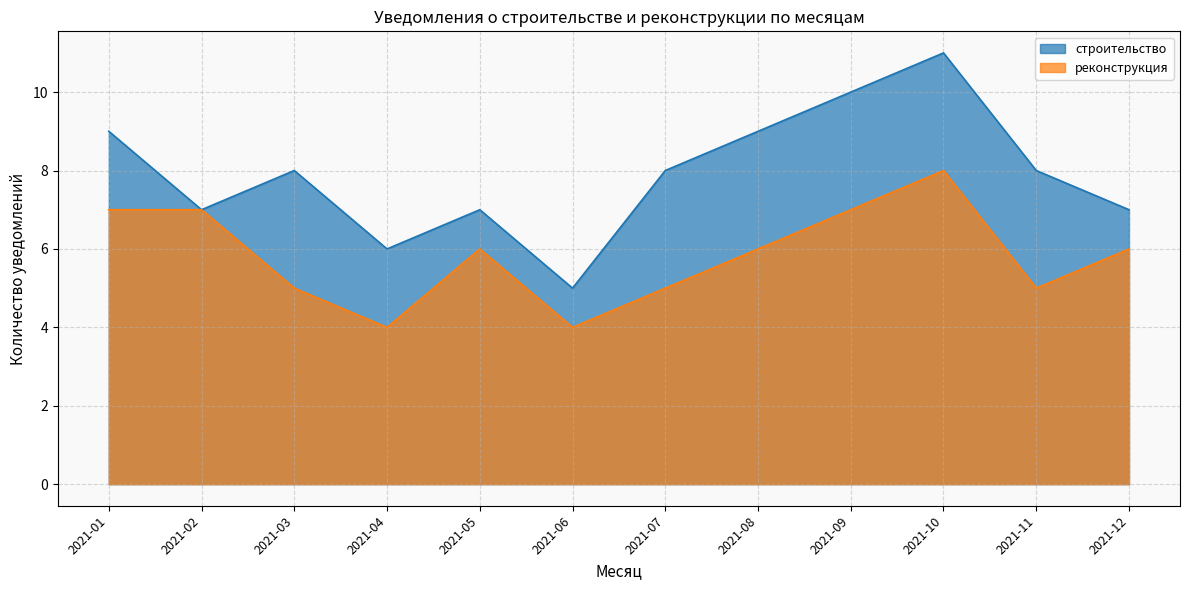

Reading left to right, what are all the values shown in this chart?

строительство: 9	7	8	6	7	5	8	9	10	11	8	7
реконструкция: 7	7	5	4	6	4	5	6	7	8	5	6